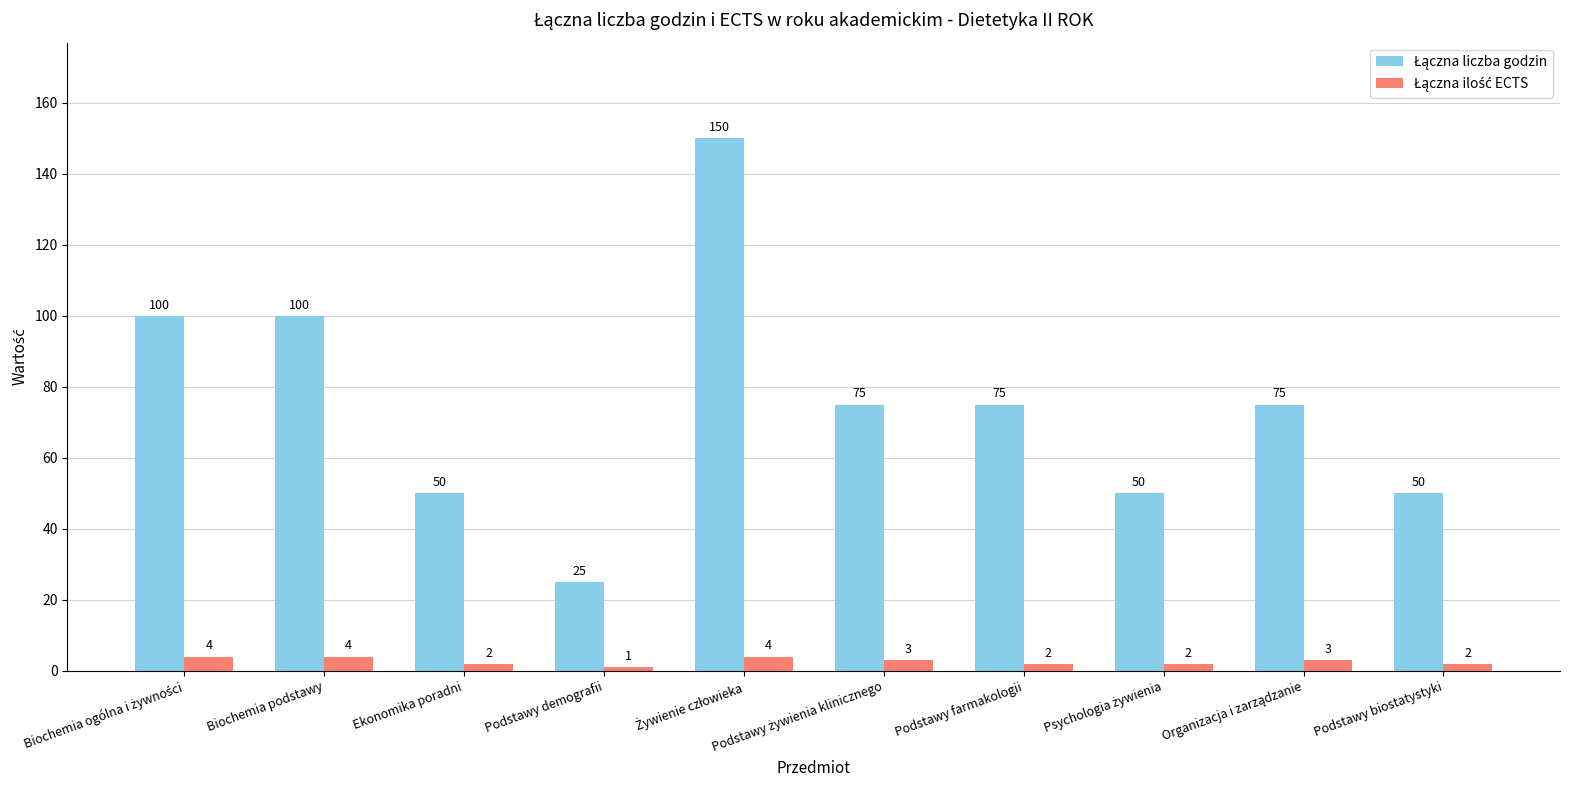

Which label corresponds to the smallest value in the chart?

Podstawy demografii